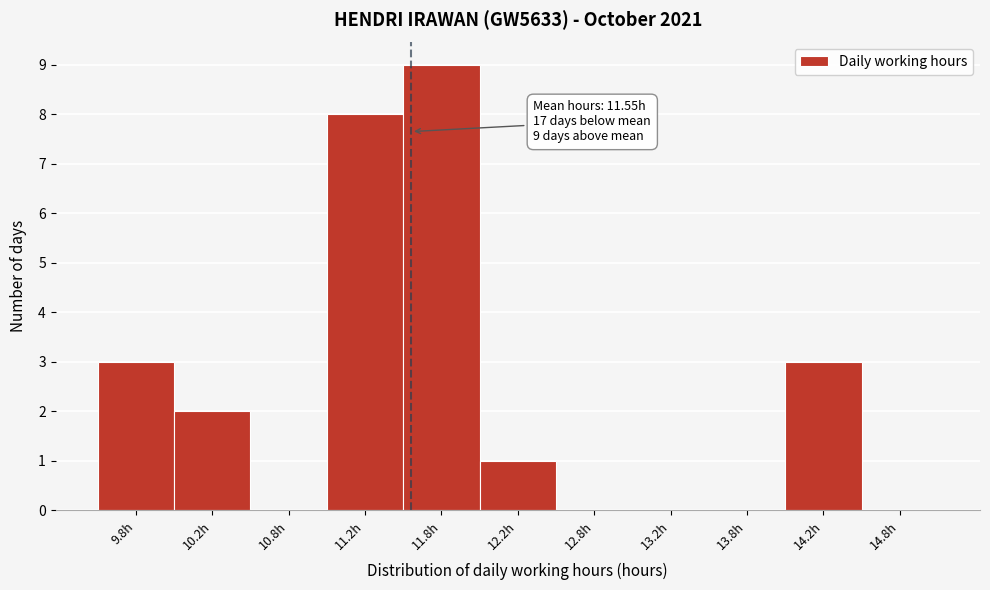

Over which range of the x-axis is the bar tallest?

11.5 to 12.0